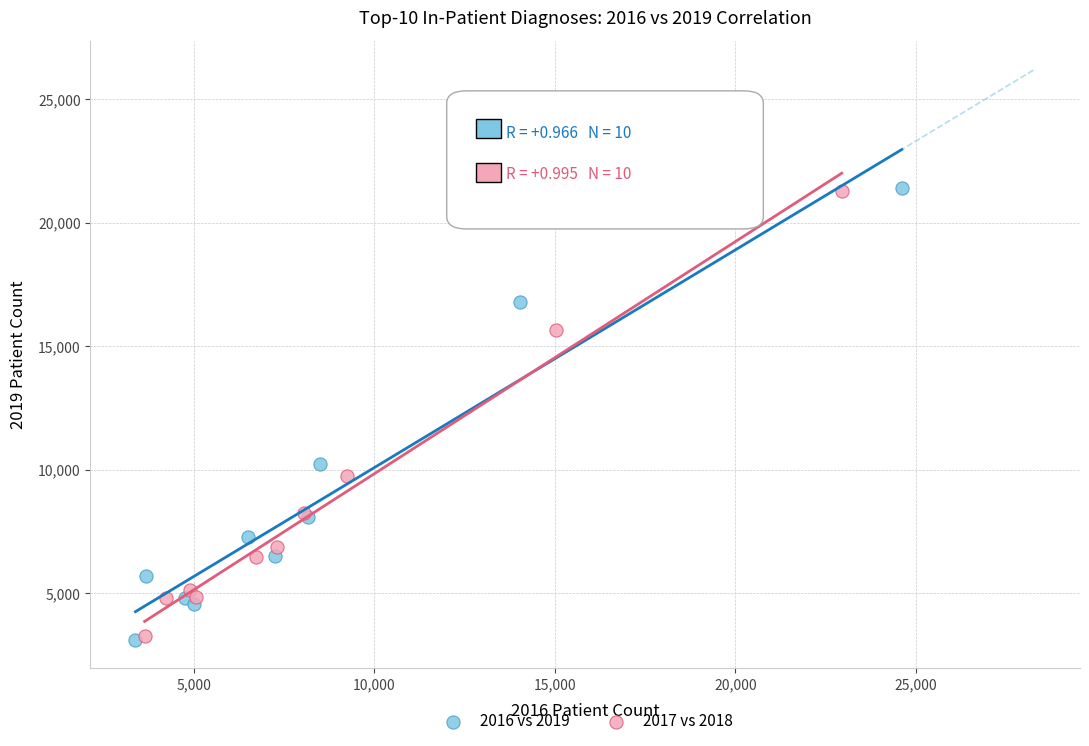

What are all the series names shown in the legend?

2016 vs 2019, 2017 vs 2018